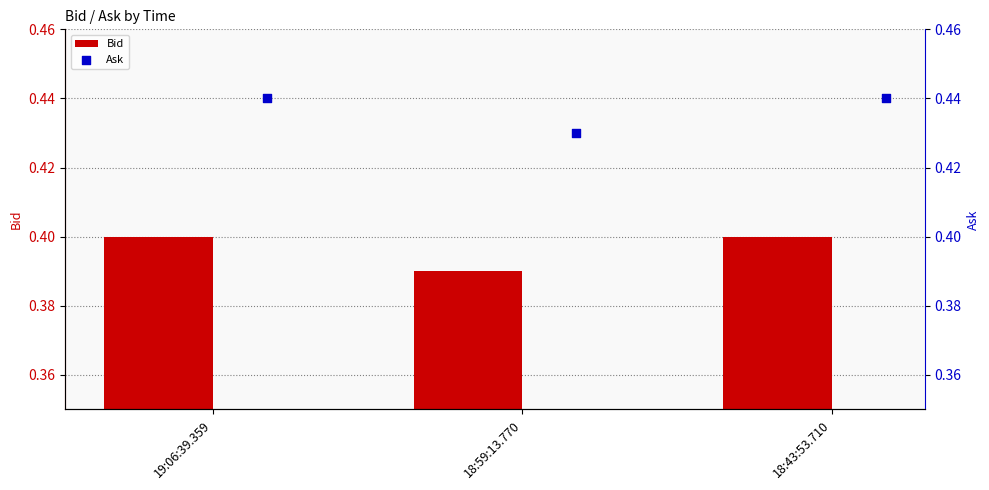

What is the sum of the Bid values at 18:43:53.710 and 19:06:39.359?

0.8